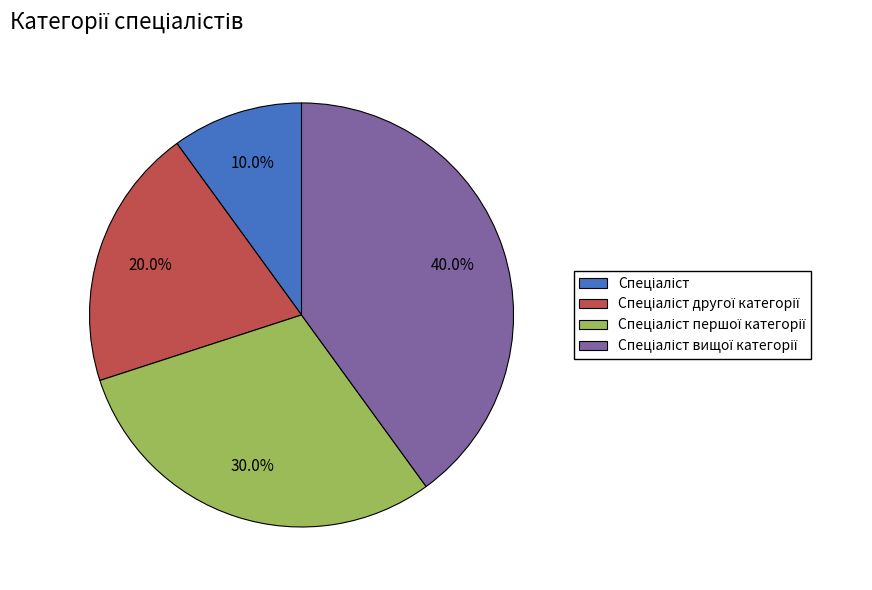

Is there any slice that represents more than half of the pie?

No